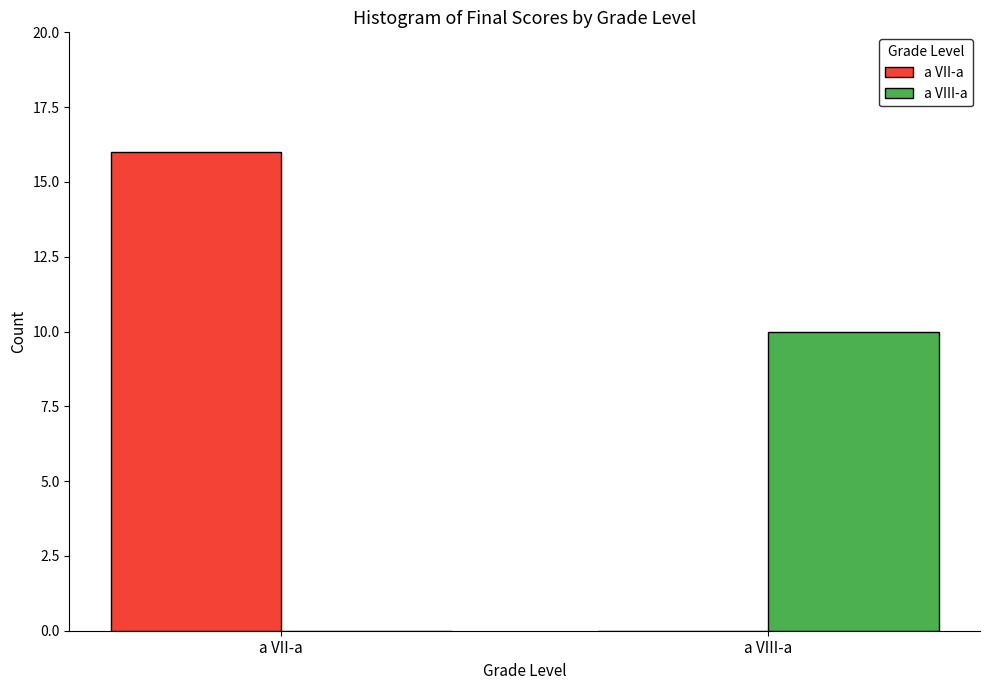

What is the sum of the a VII-a values at a VII-a and a VIII-a?

16